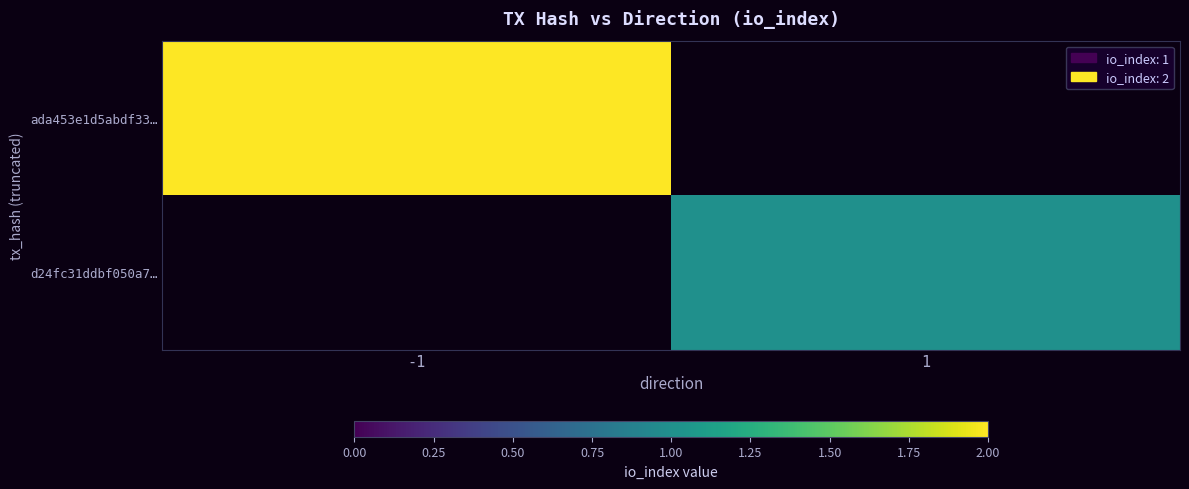

Which series has the largest range (max minus min)?

ada453e1d5abdf33…